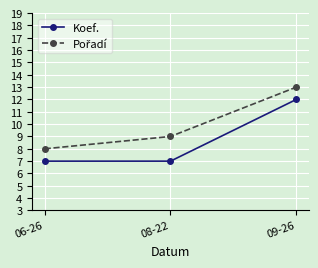

What is the label of the 1st point from the left?

06-26